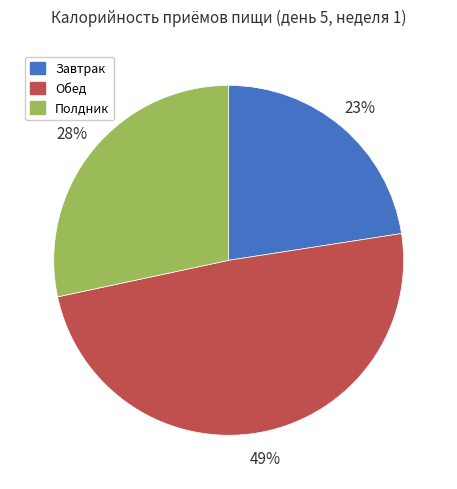

Which slice is the largest?

Обед